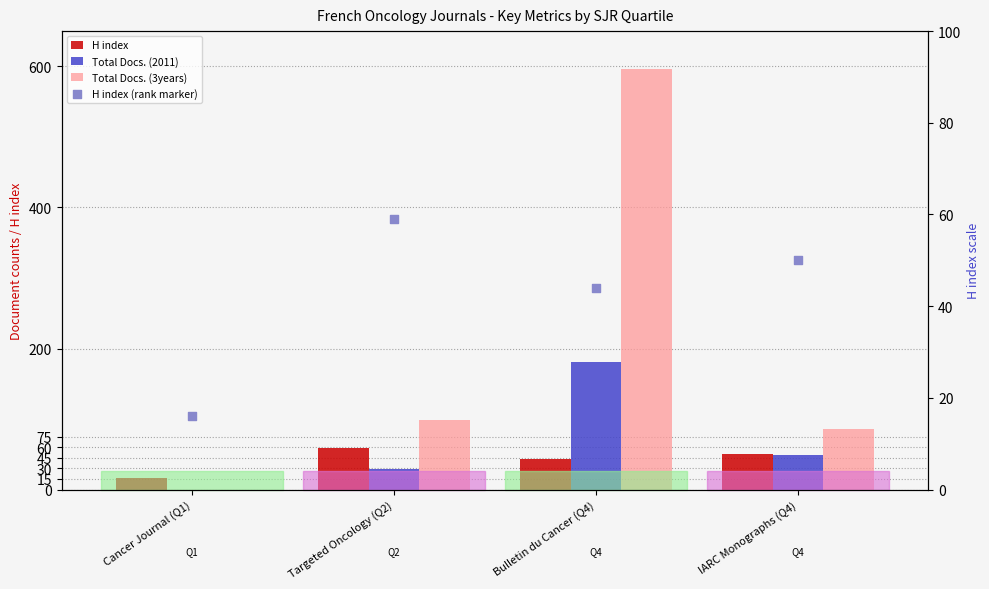

Which series has the largest Y range (max minus min)?

Total Docs. (3years)